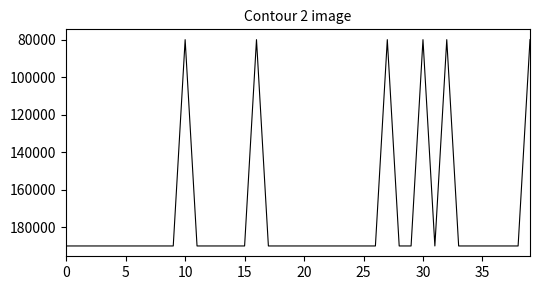

What is the greatest value displayed?

190000